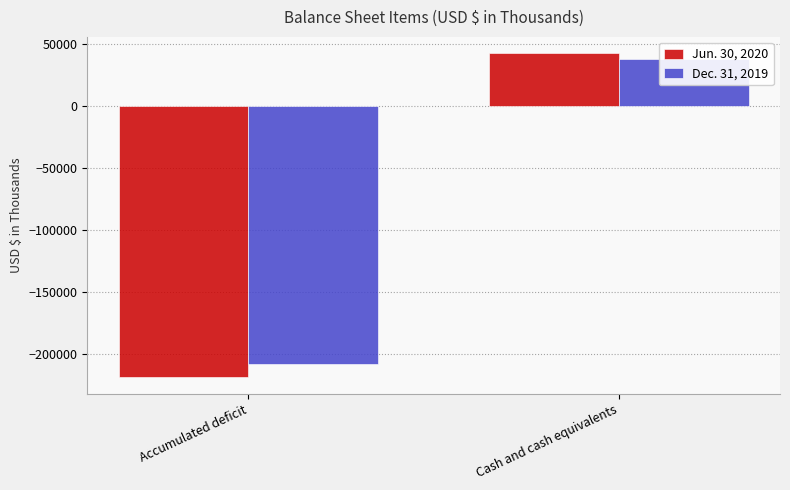

Which series has the largest total across all categories?

Dec. 31, 2019